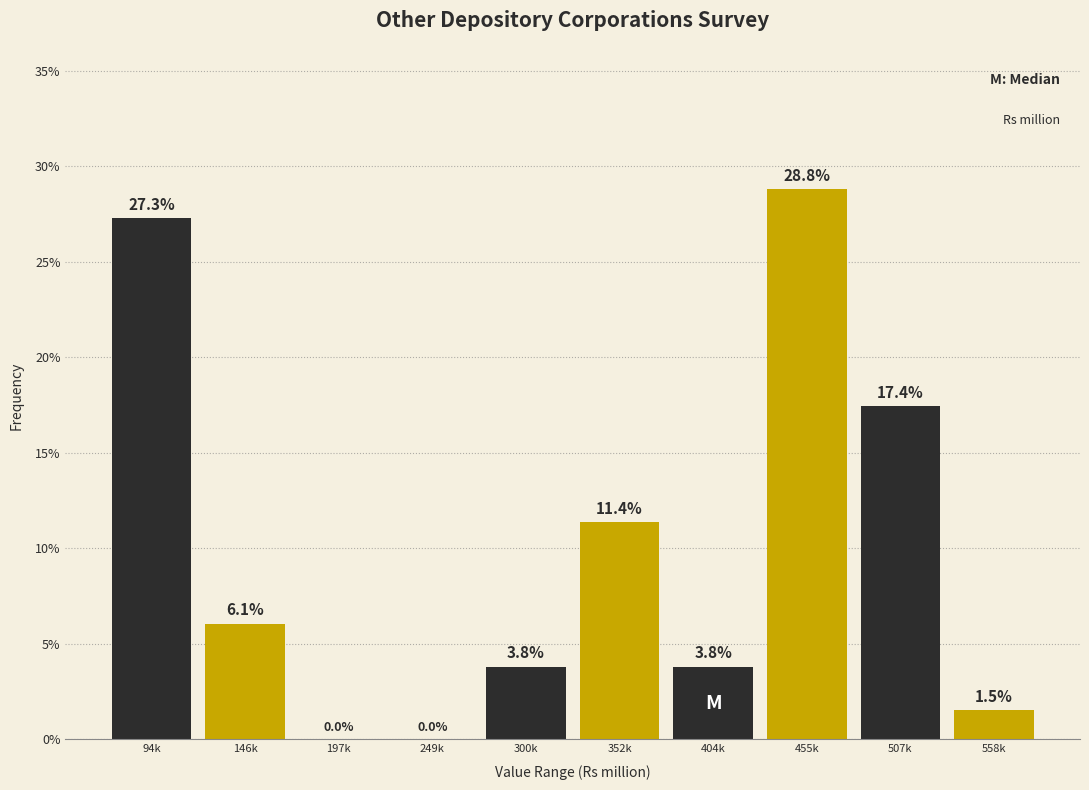

Reading right to left, list all the values displayed in this chart.

558k=1.5	507k=17.4	455k=28.8	404k=3.8	352k=11.4	300k=3.8	249k=0.0	197k=0.0	146k=6.1	94k=27.3